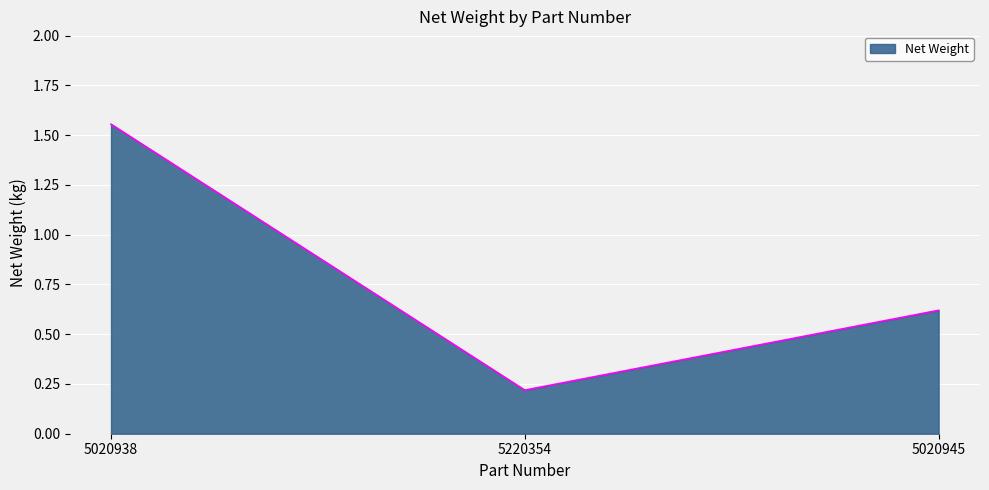

What is the difference between the values at 5020938 and 5220354?

1.3